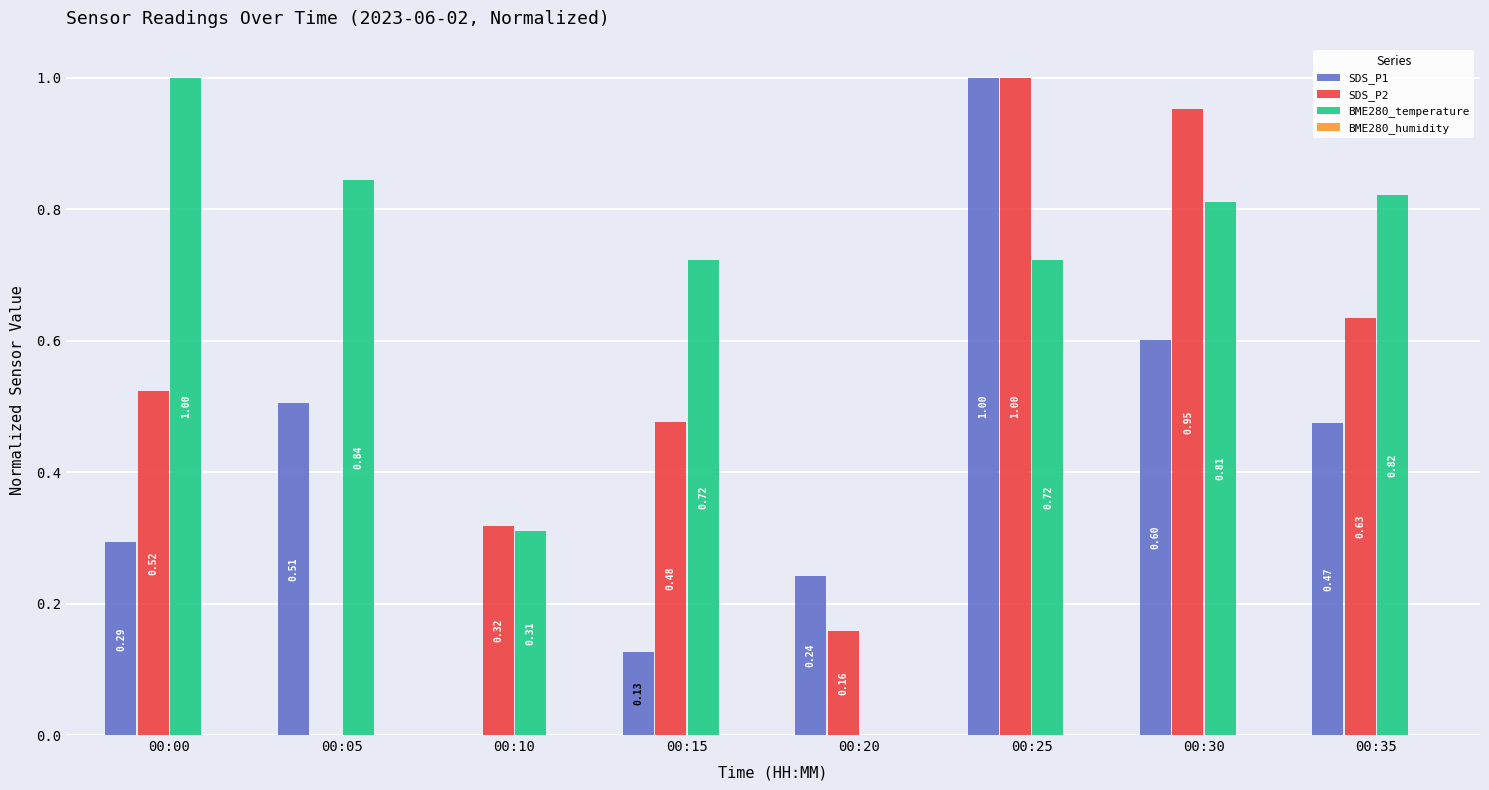

What is the maximum value shown in the chart?

1.0